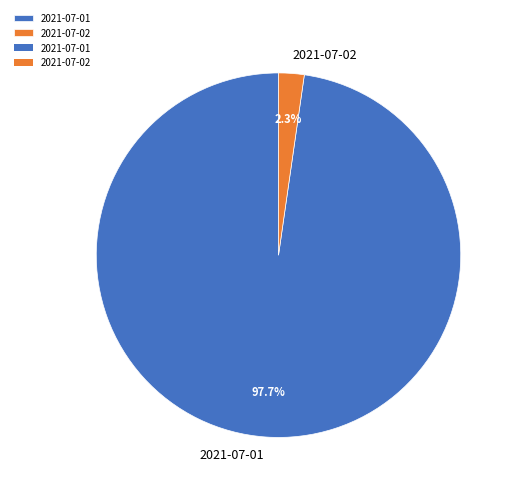

Rank the categories by value from highest to lowest.

2021-07-01, 2021-07-02